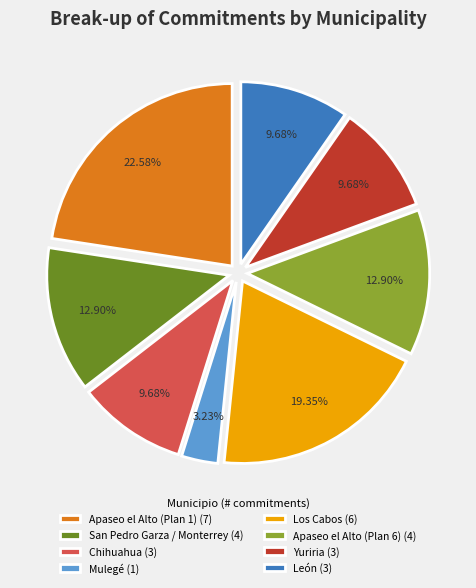

To the nearest percent, what percentage of the pie is León?

10%